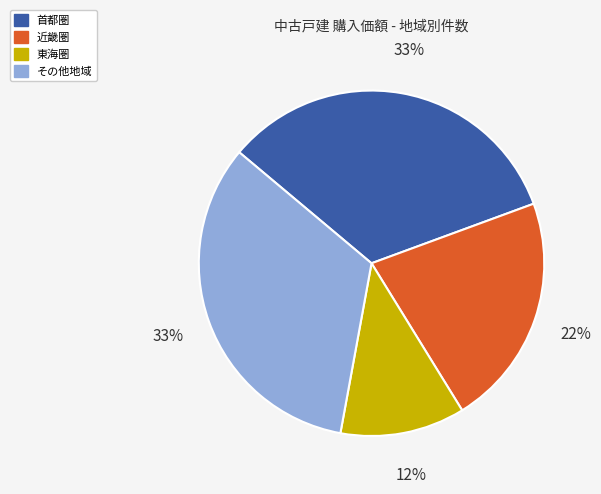

Do 近畿圏 and その他地域 together represent more than half of the pie?

Yes